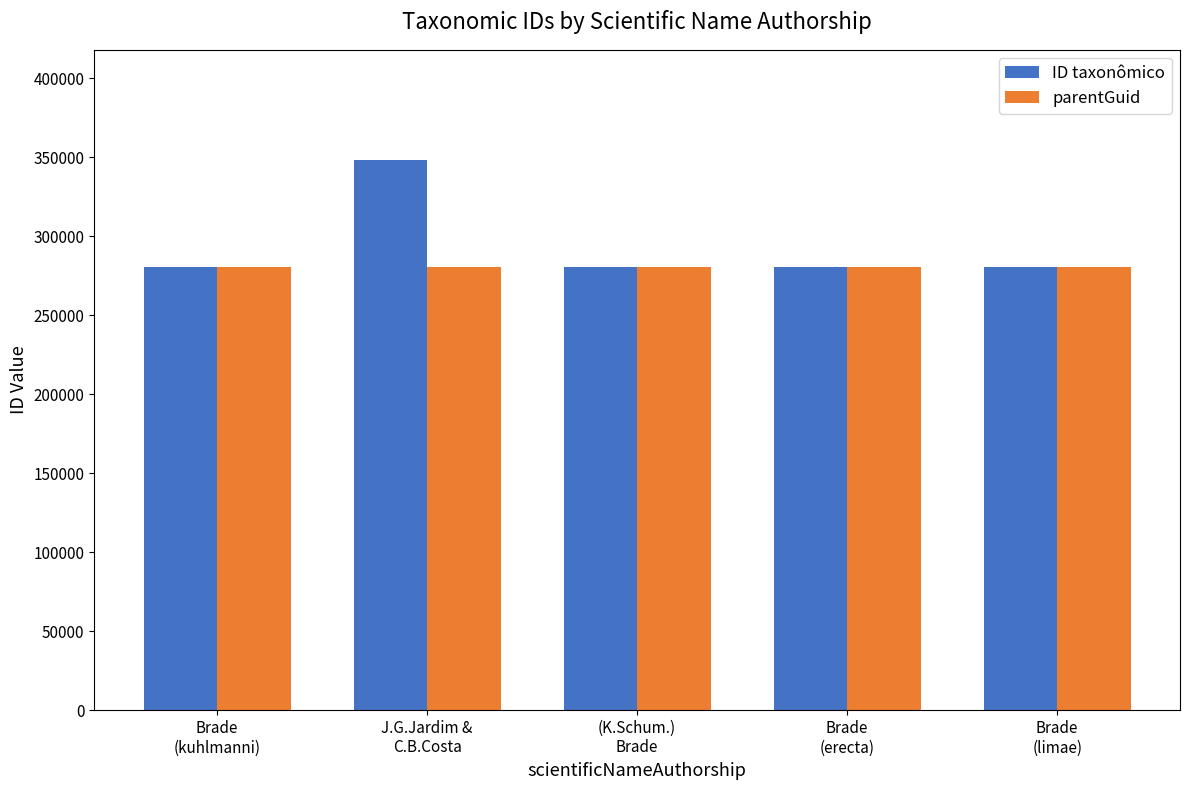

At how many categories does at least one series exceed 319718?

1